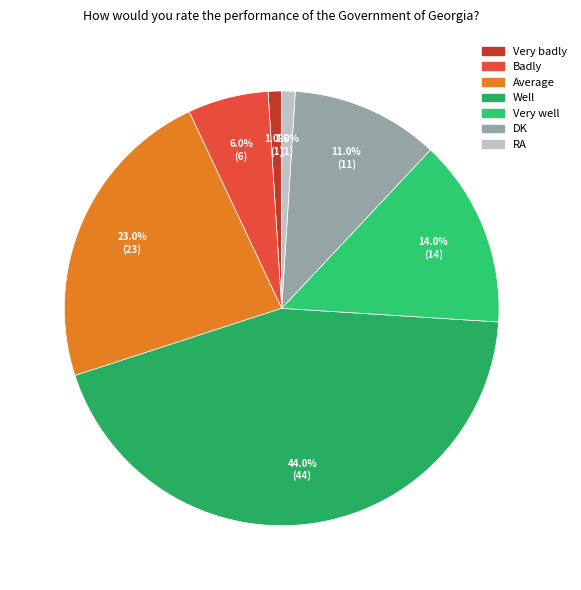

How many segments does this pie chart have?

7